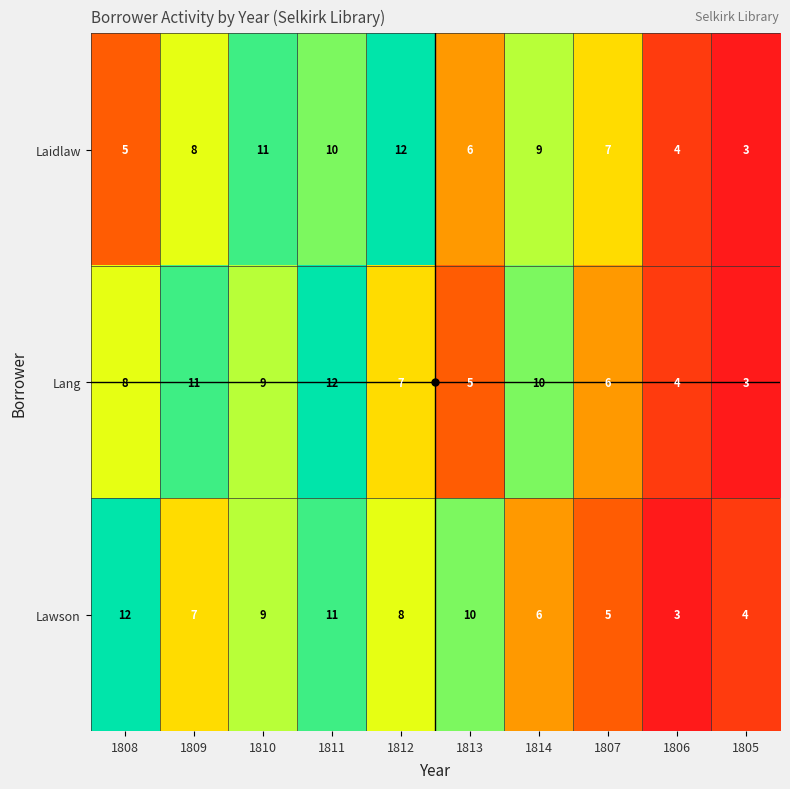

Reading left to right, transcribe all the data shown in this chart.

Laidlaw: 5	8	11	10	12	6	9	7	4	3
Lang: 8	11	9	12	7	5	10	6	4	3
Lawson: 12	7	9	11	8	10	6	5	3	4